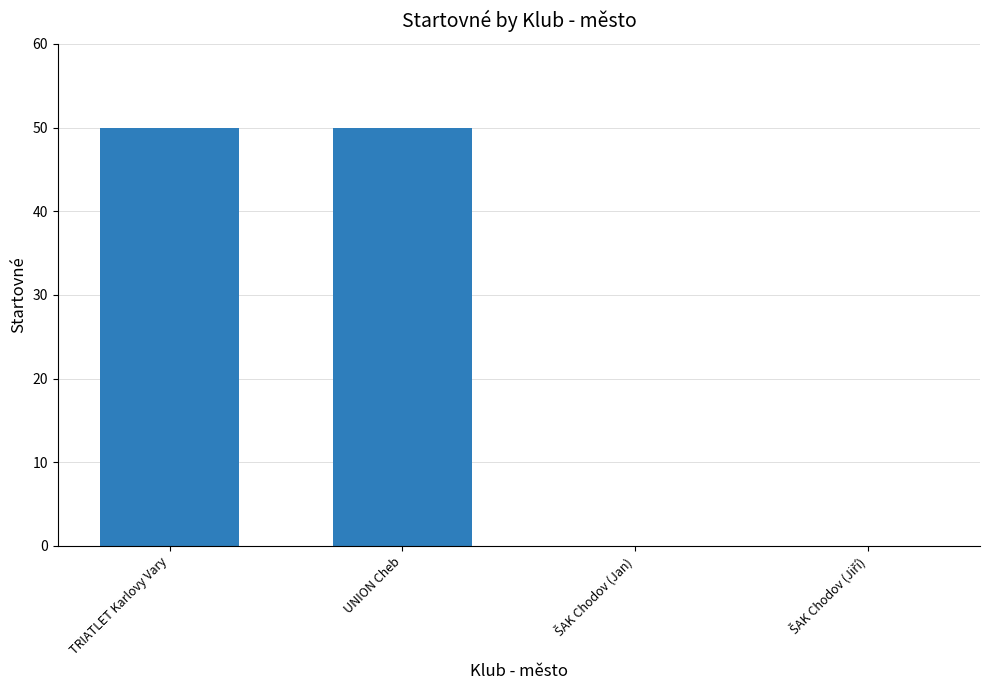

What is the sum of all values?

100